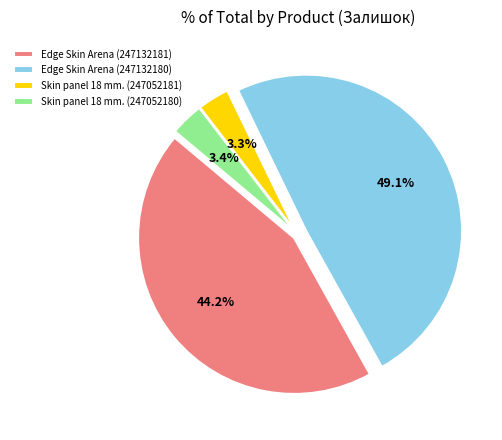

Which slice is the largest?

Edge Skin Arena (247132180)